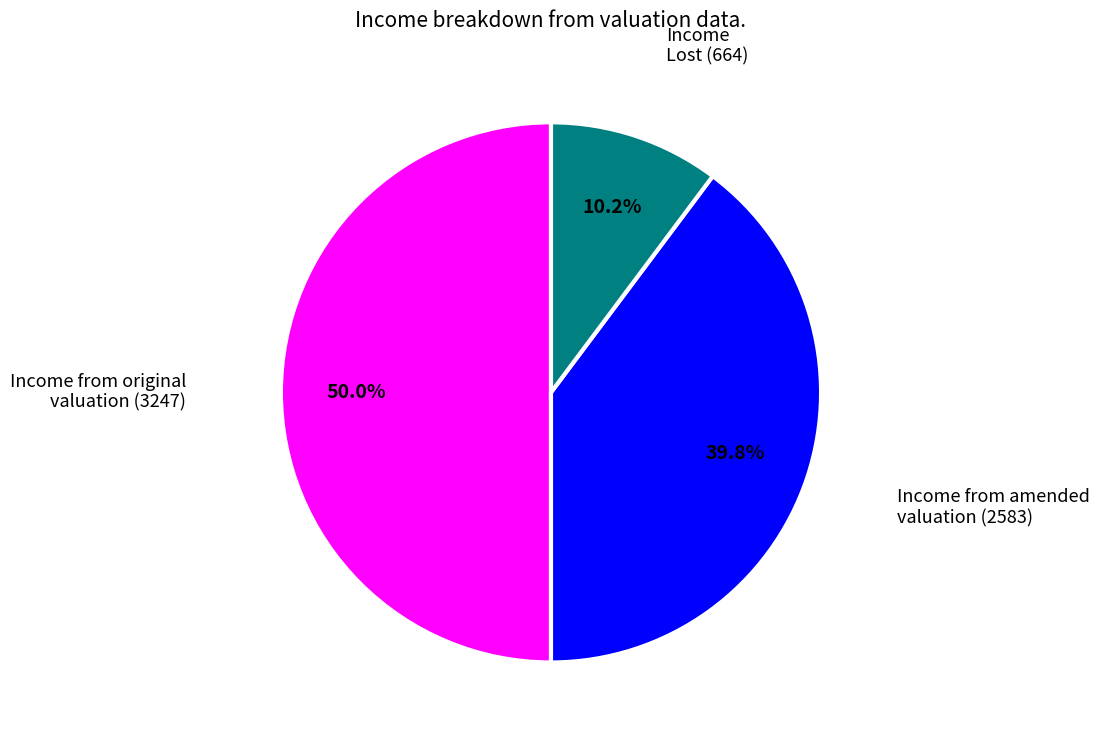

Rank the categories by value from highest to lowest.

Income from original valuation, Income from amended valuation, Income Lost